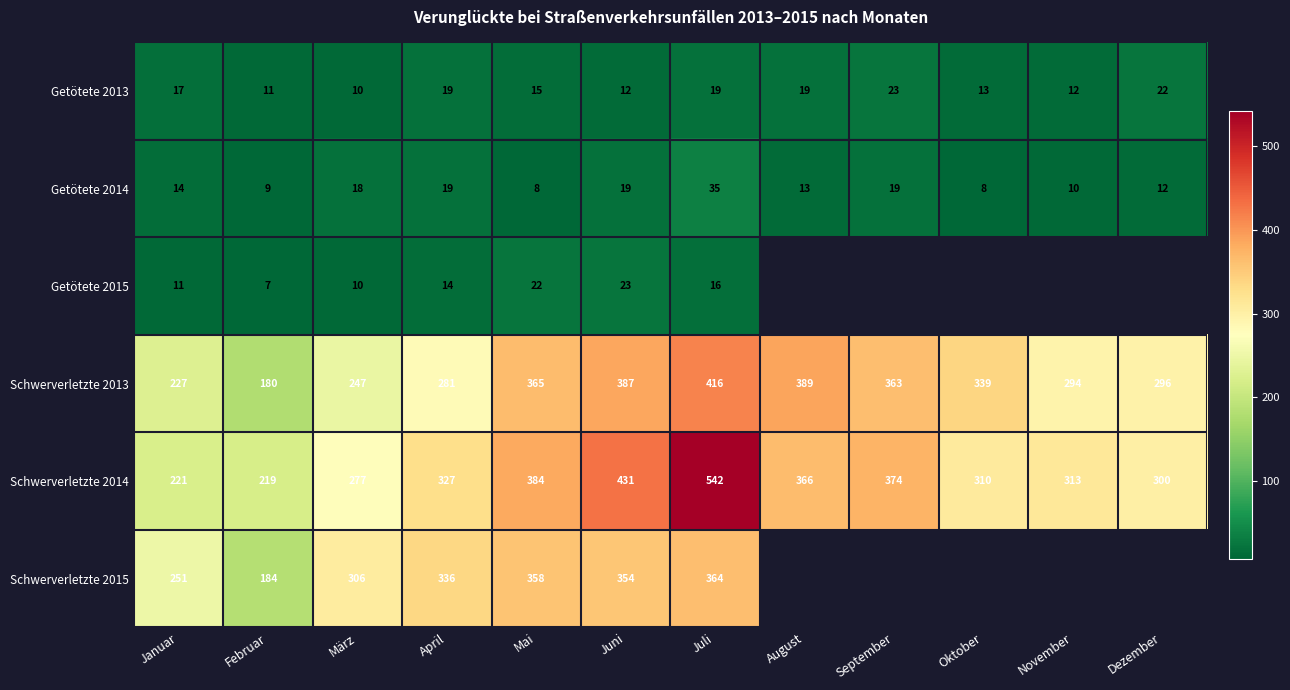

Which category has the highest value in the Schwerverletzte 2013 series?

Juli